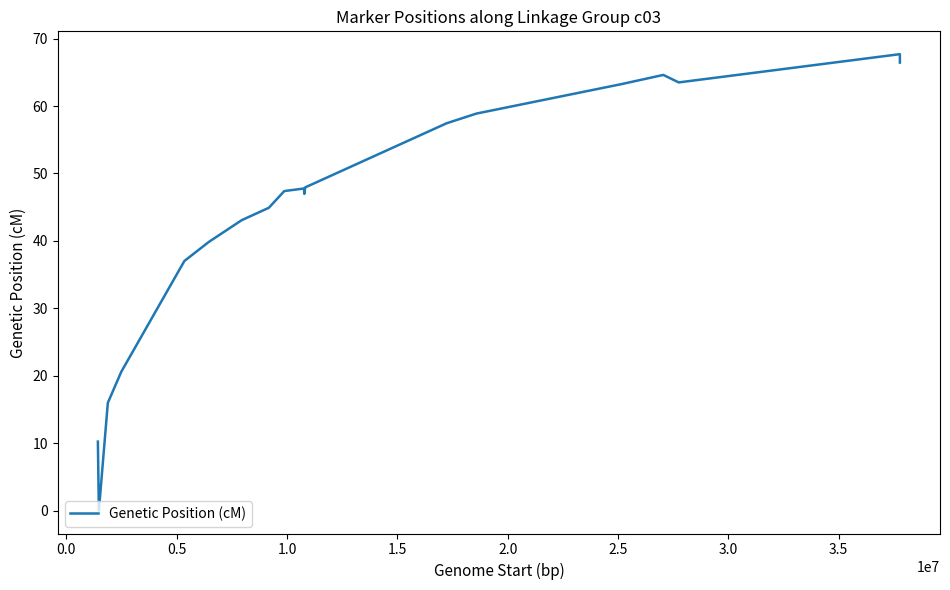

What is the greatest value displayed?

67.7